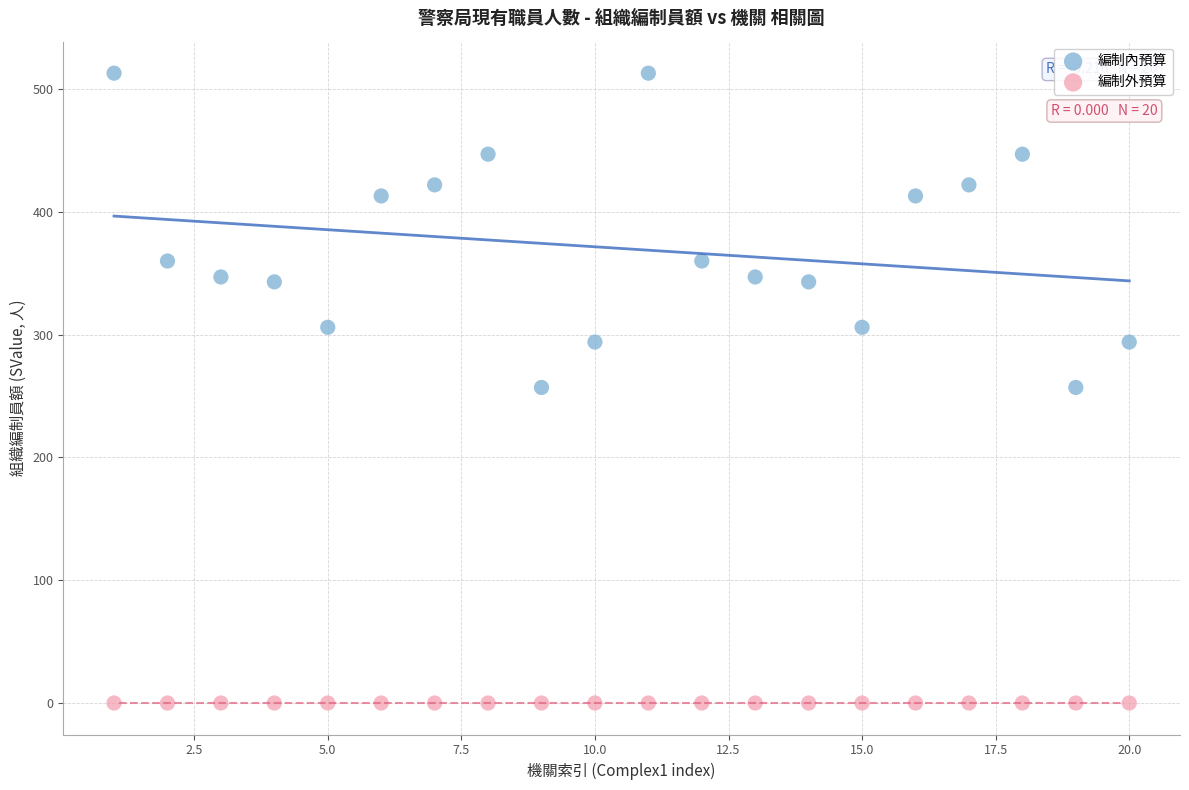

Which series reaches the minimum Y coordinate?

編制外預算